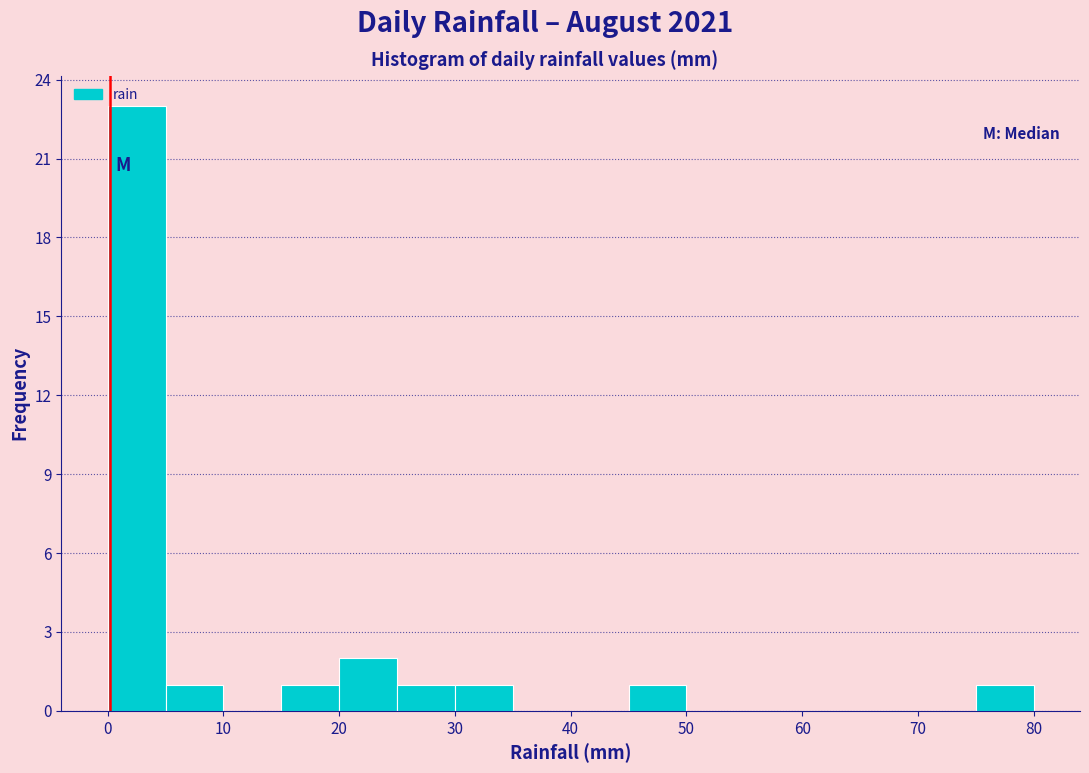

Reading left to right, list every bar in this chart as the range it spans on the x-axis followed by its height. The values are not printed on the chart, so give them approximately, as read against the axis.

0 to 5: 23
5 to 10: 1
10 to 15: 0
15 to 20: 1
20 to 25: 2
25 to 30: 1
30 to 35: 1
35 to 40: 0
40 to 45: 0
45 to 50: 1
50 to 55: 0
55 to 60: 0
60 to 65: 0
65 to 70: 0
70 to 75: 0
75 to 80: 1